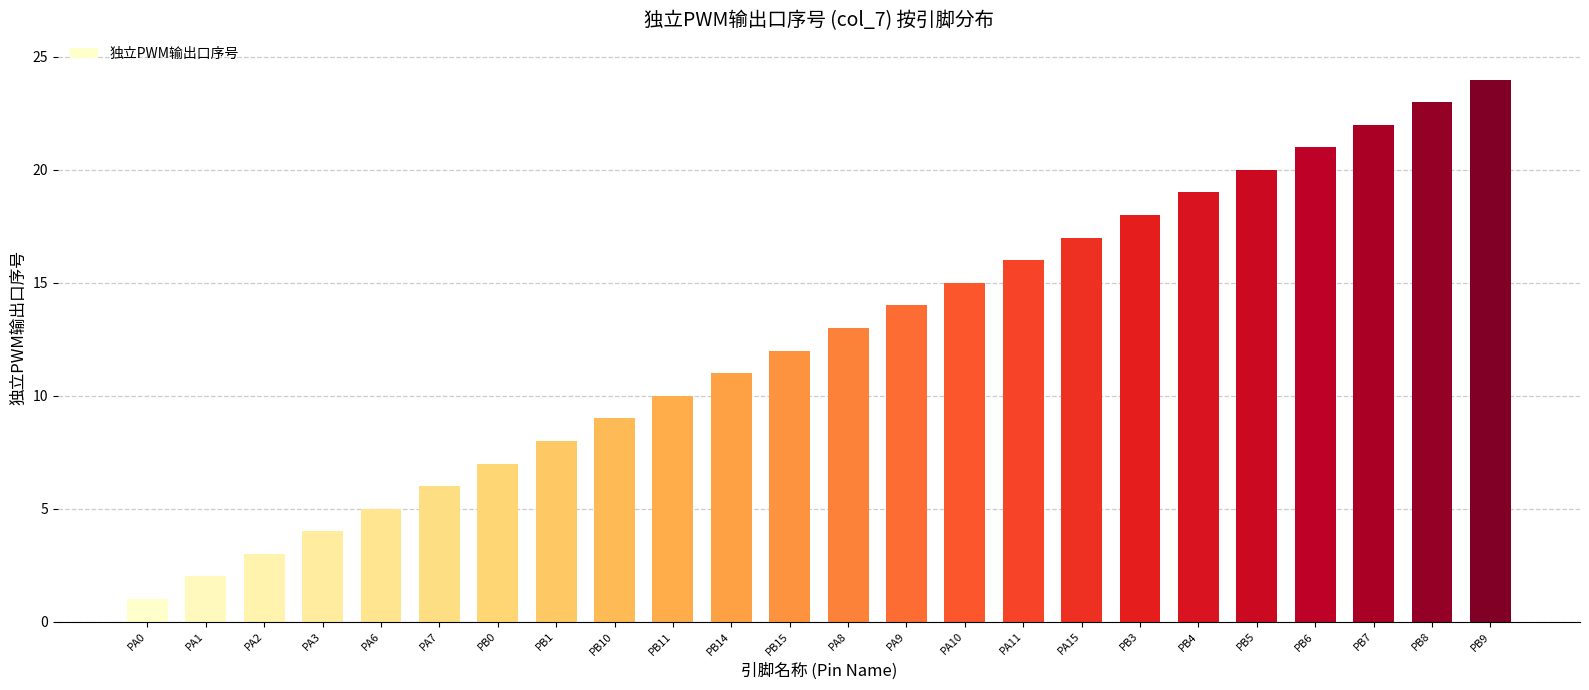

Which label corresponds to the smallest value in the chart?

PA0